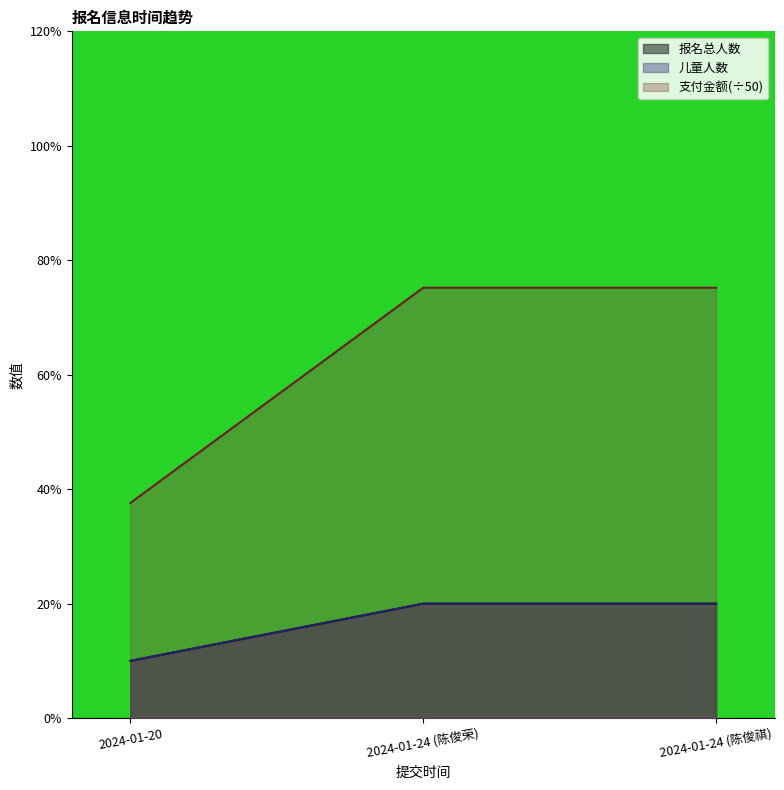

Reading right to left, transcribe all the data shown in this chart.

报名总人数: 2024-01-24 (陈俊祺)=2.0	2024-01-24 (陈俊荣)=2.0	2024-01-20=1.0
儿童人数: 2024-01-24 (陈俊祺)=2.0	2024-01-24 (陈俊荣)=2.0	2024-01-20=1.0
支付金额: 2024-01-24 (陈俊祺)=7.5	2024-01-24 (陈俊荣)=7.5	2024-01-20=3.8